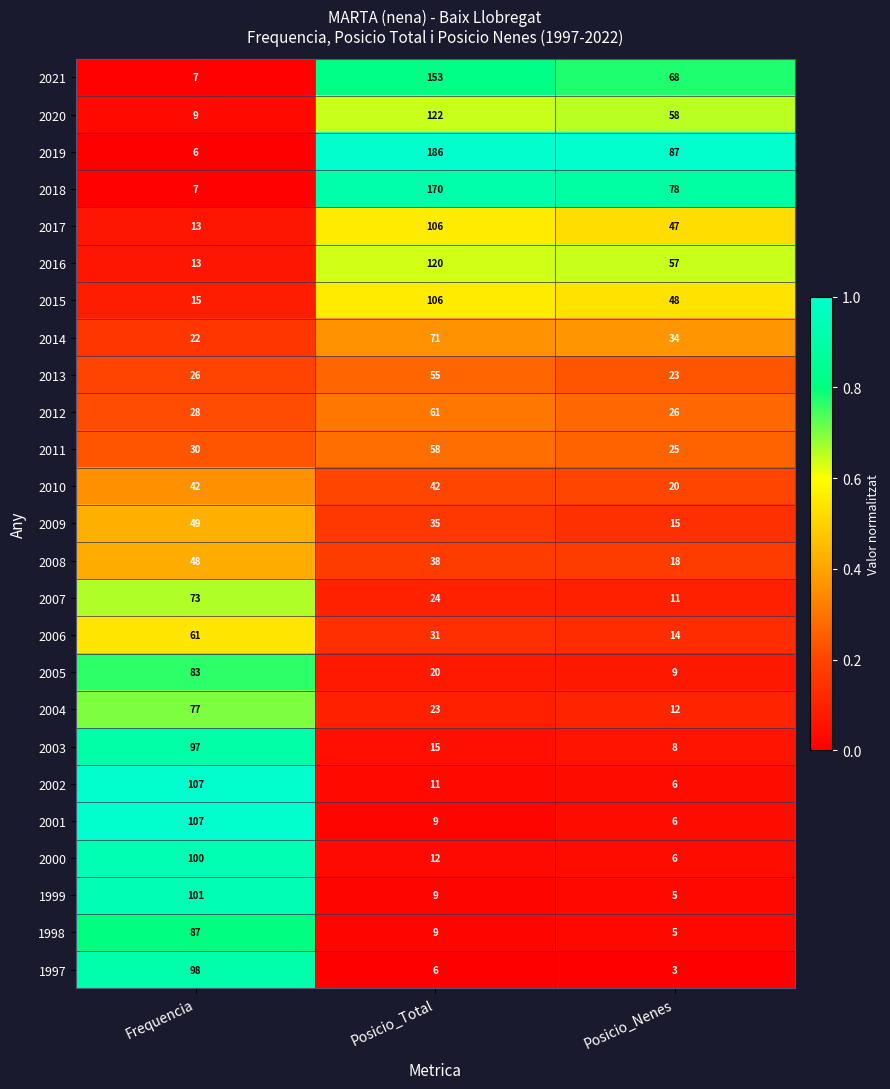

What is the maximum value shown in the chart?

186